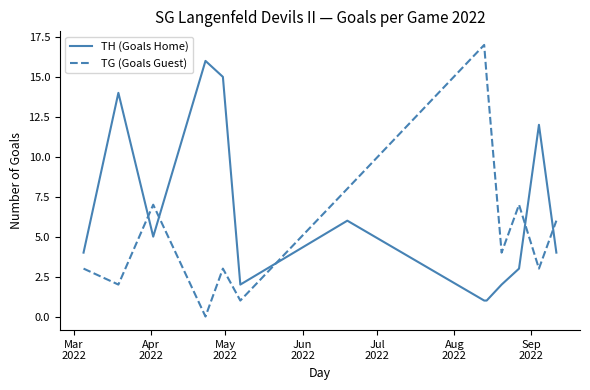

What is the difference between the maximum and minimum values in the TH (Goals Home) series?

15